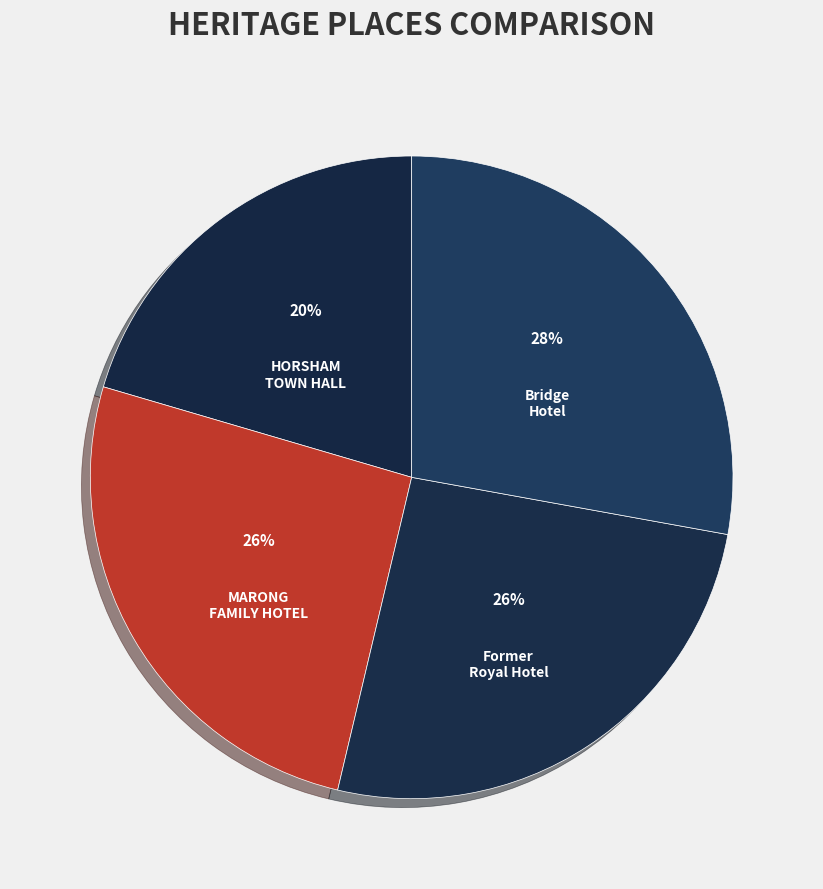

What percentage is the Bridge Hotel slice, to the nearest percent?

28%